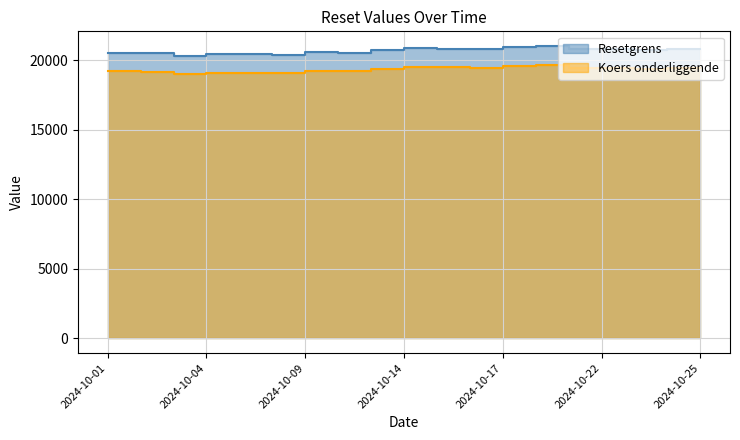

What is the minimum value shown in the chart?

19015.4